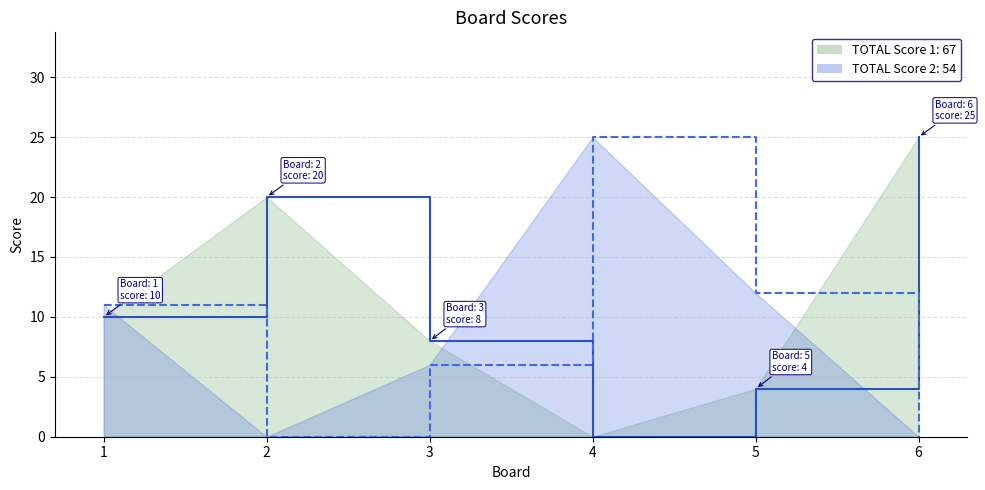

Which category has the lowest value across all series?

4